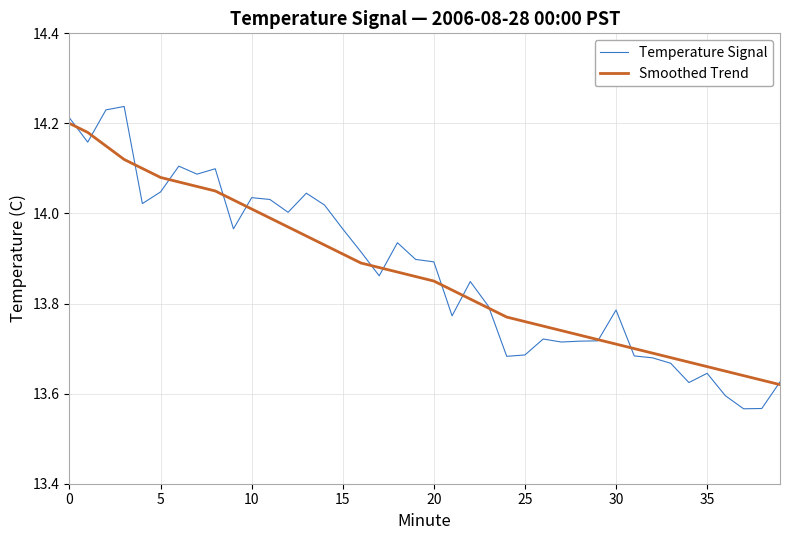

Which series has the widest spread of values?

Temperature Signal